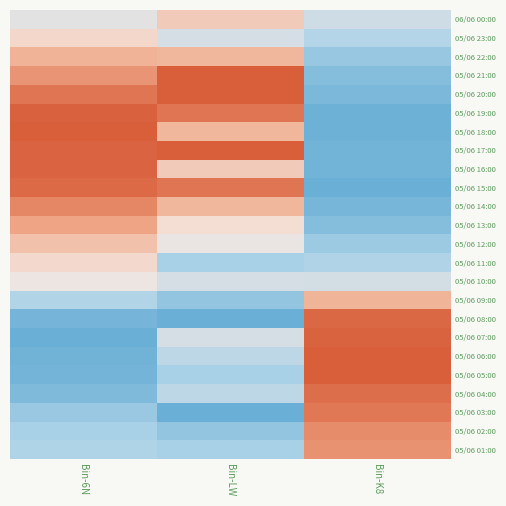

What is the spread (max minus min) of values at Bin-6N?

1.0